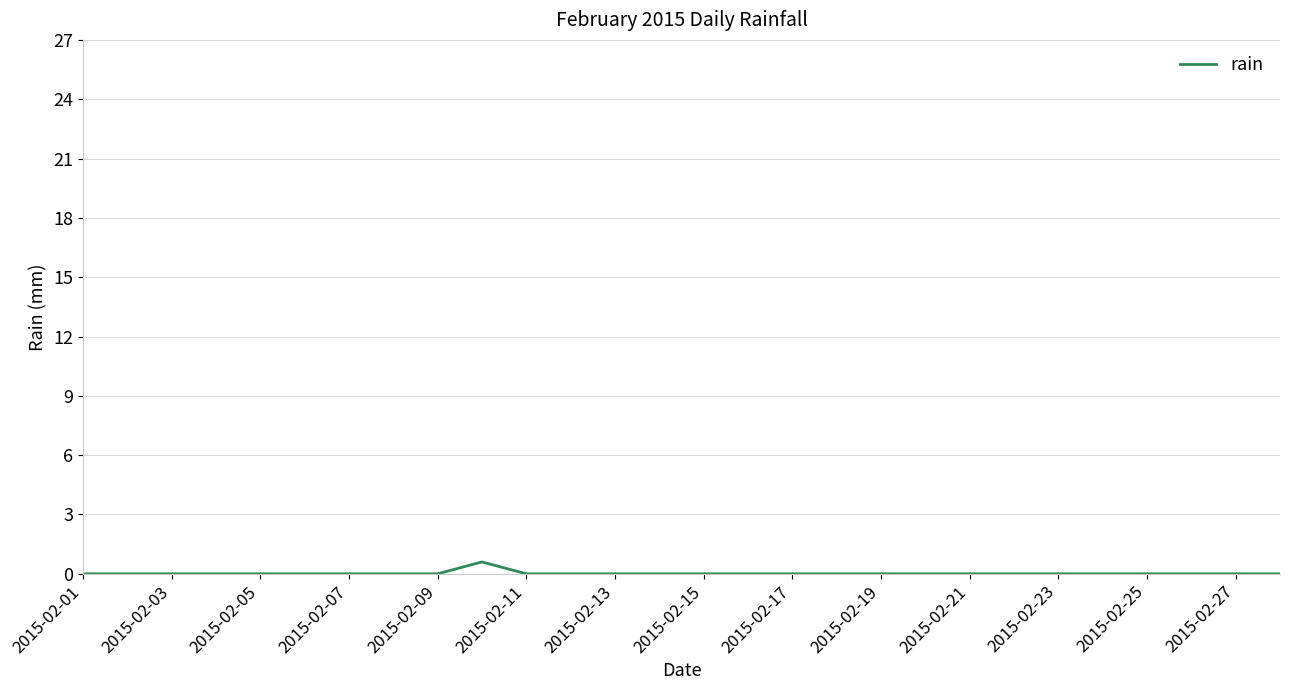

Reading right to left, extract all data points from this chart.

0.0	0.0	0.0	0.0	0.0	0.0	0.0	0.0	0.0	0.0	0.0	0.0	0.0	0.0	0.0	0.0	0.0	0.0	0.6	0.0	0.0	0.0	0.0	0.0	0.0	0.0	0.0	0.0